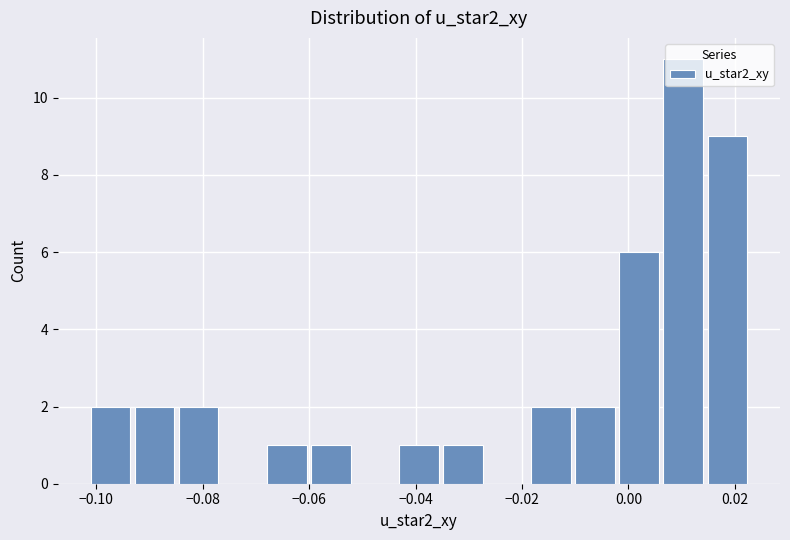

Over which range of the x-axis is the bar tallest?

0.006 to 0.014